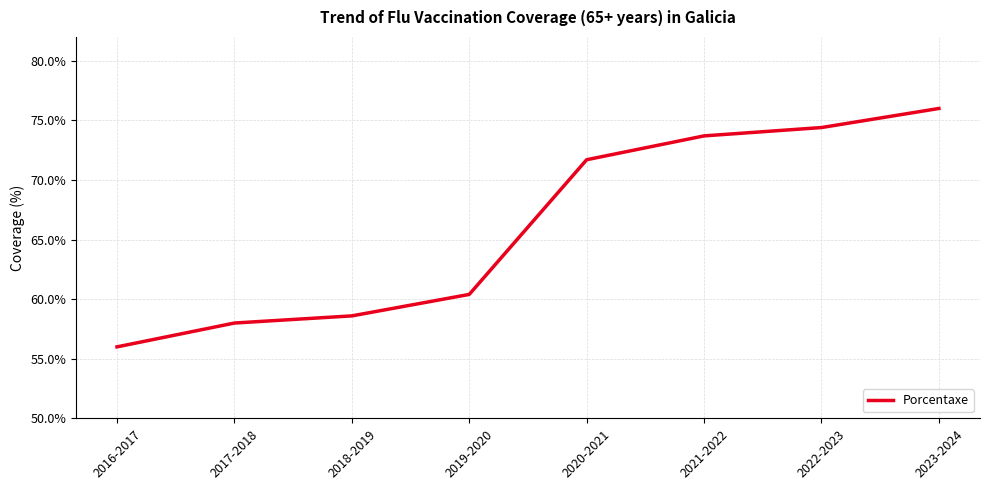

What is the greatest value displayed?

76.0